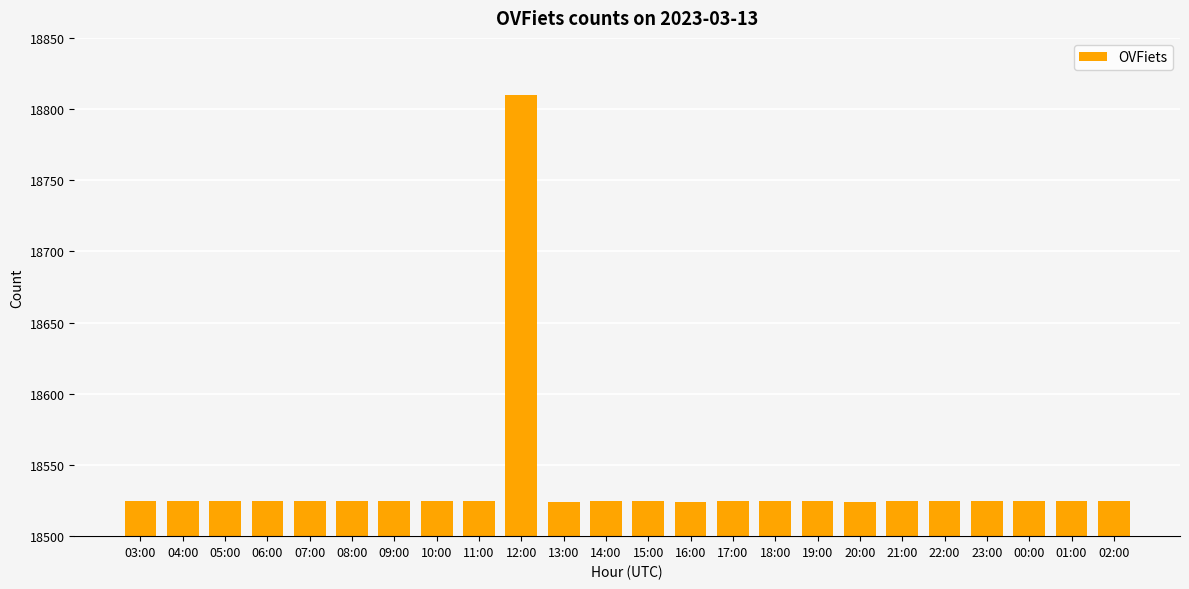

What is the maximum value shown in the chart?

18810